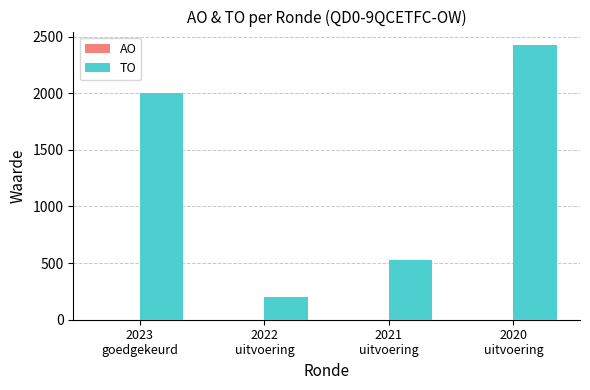

What is the greatest value displayed?

2423